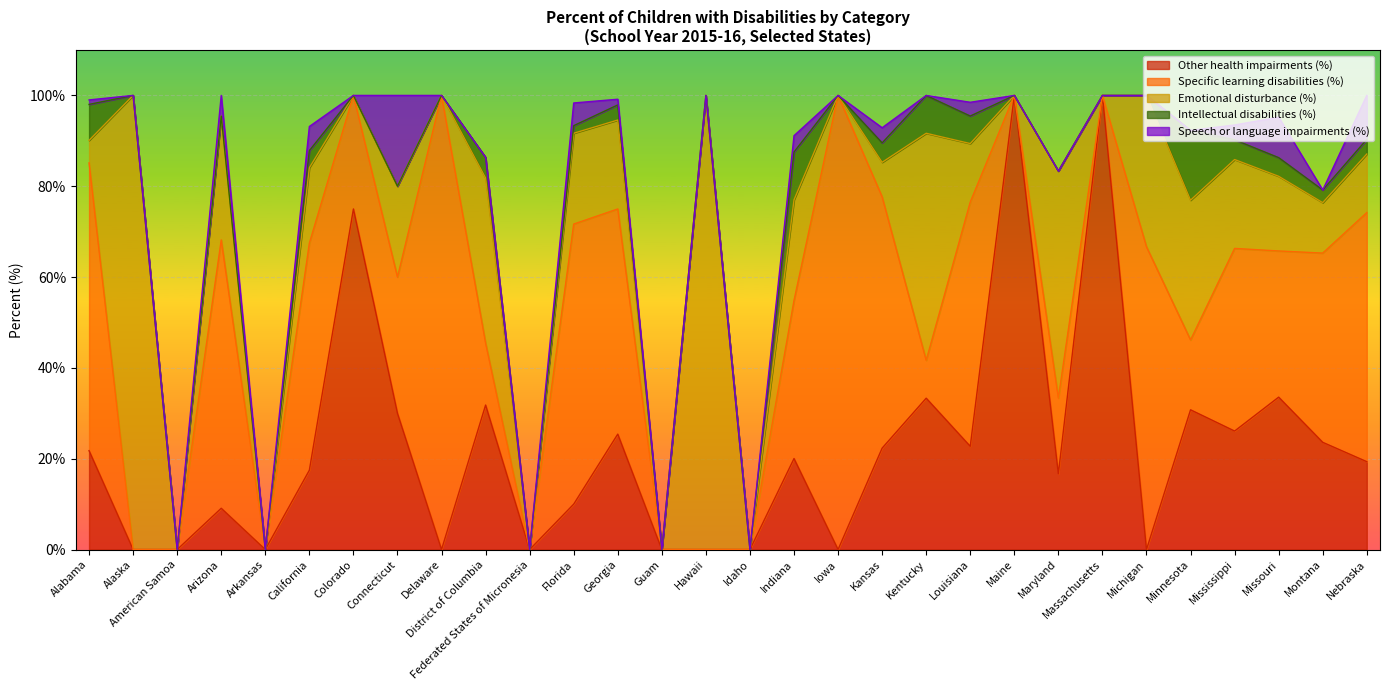

Is it true that Speech or language impairments (%) equals 0.0 at Delaware?

True